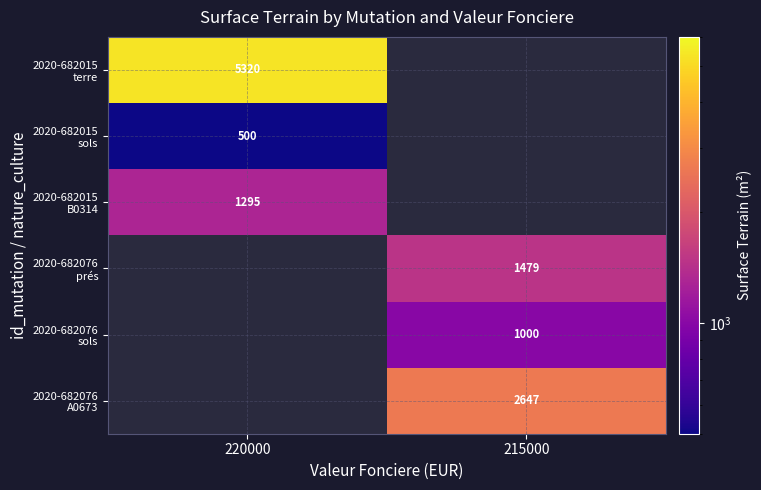

Rank the categories by 2020-682076 A0673 value from lowest to highest.

220000, 215000